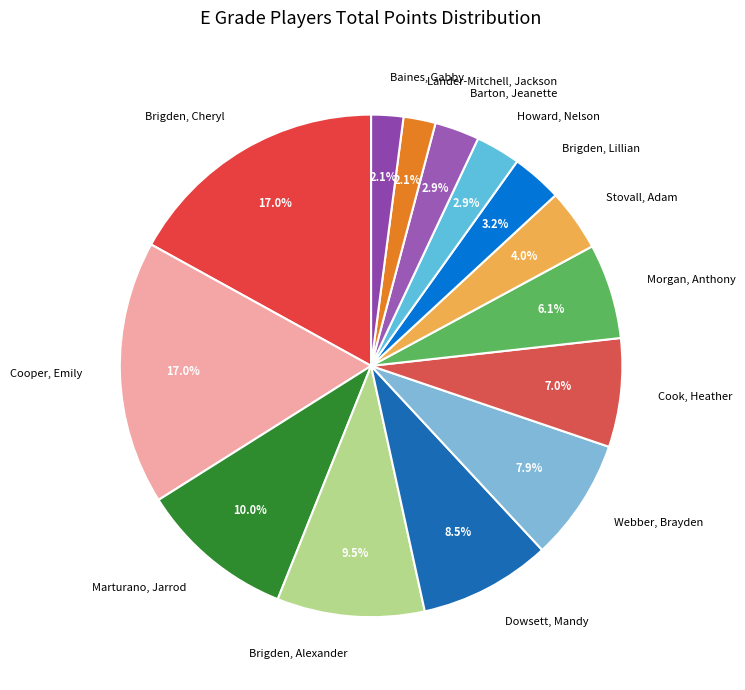

Is Lander-Mitchell, Jackson the majority of the pie?

No